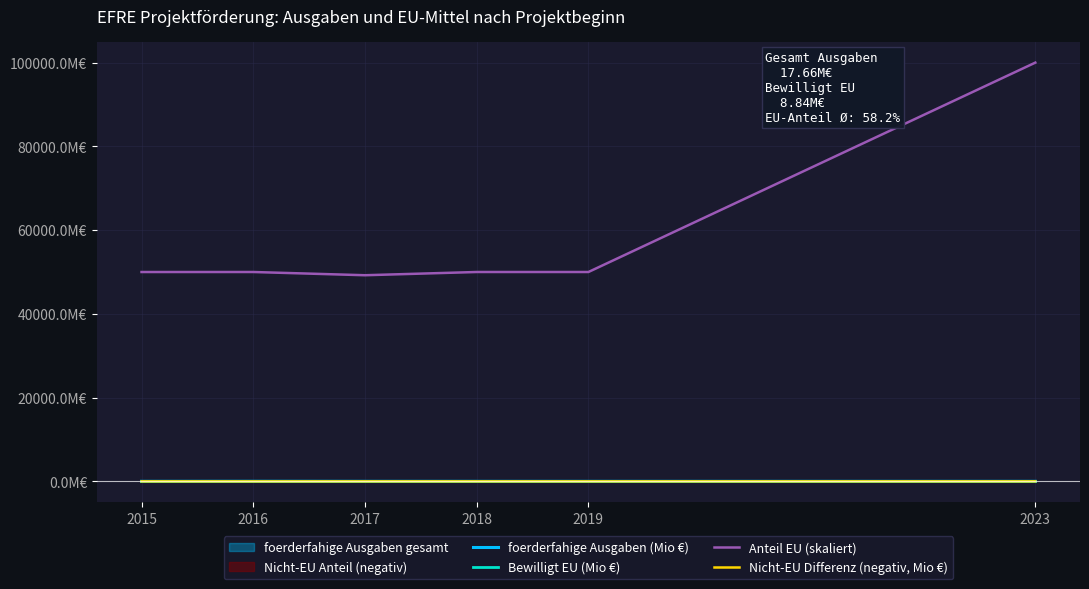

True or false: Anteil EU (skaliert) and foerderfahige Ausgaben (Mio €) intersect in this chart.

False